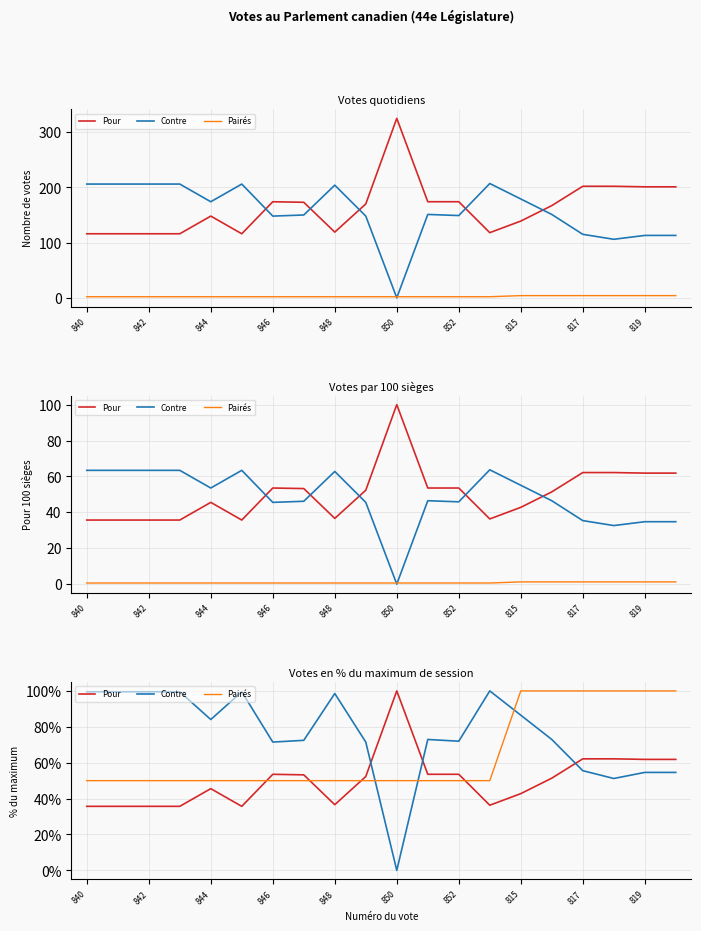

Which series has the largest total across all categories?

Contre